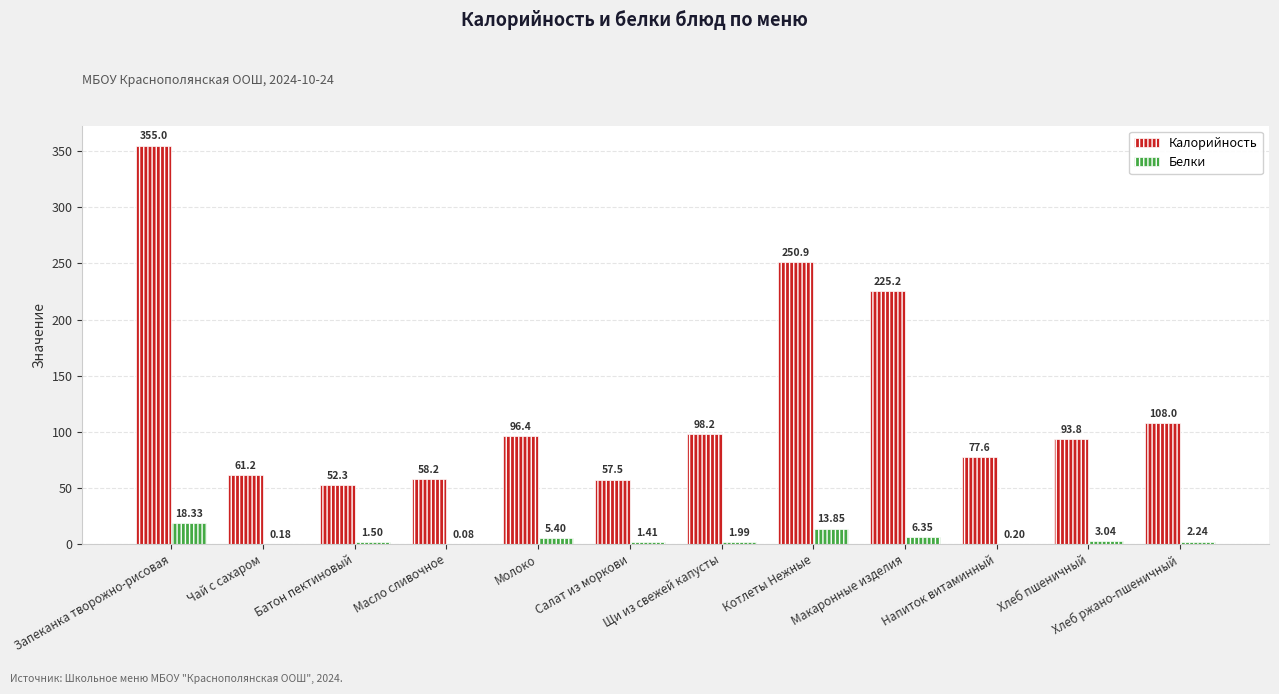

Between Чай с сахаром and Хлеб ржано-пшеничный, which series saw the biggest shift?

Калорийность